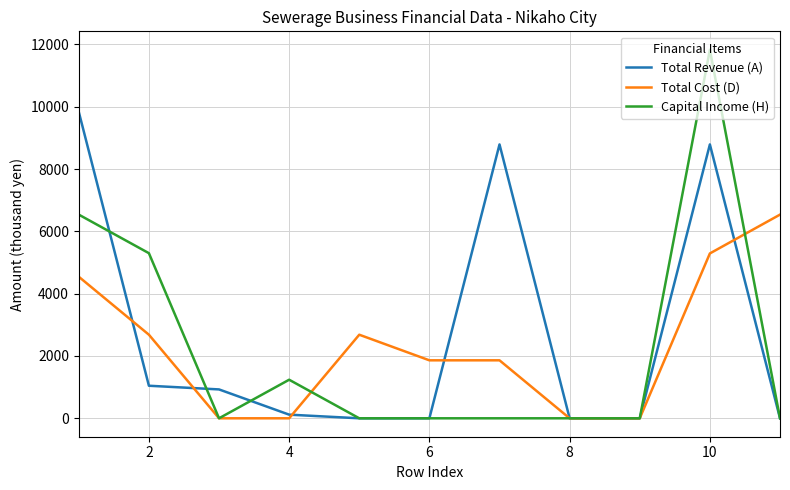

Which series has the widest spread of values?

Capital Income (H)